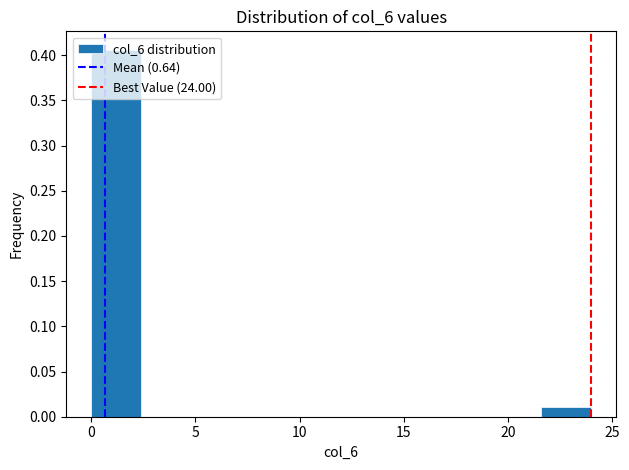

Reading left to right, transcribe this chart: for each bar, give the range it covers on the x-axis and its height. Neither the bar edges nor the heights are printed on the chart, so give them approximately, as read against the axes.

0.0 to 2.4: 0.405
2.4 to 4.8: 0
4.8 to 7.2: 0
7.2 to 9.6: 0
9.6 to 12.0: 0
12.0 to 14.4: 0
14.4 to 16.8: 0
16.8 to 19.2: 0
19.2 to 21.6: 0
21.6 to 24.0: 0.010